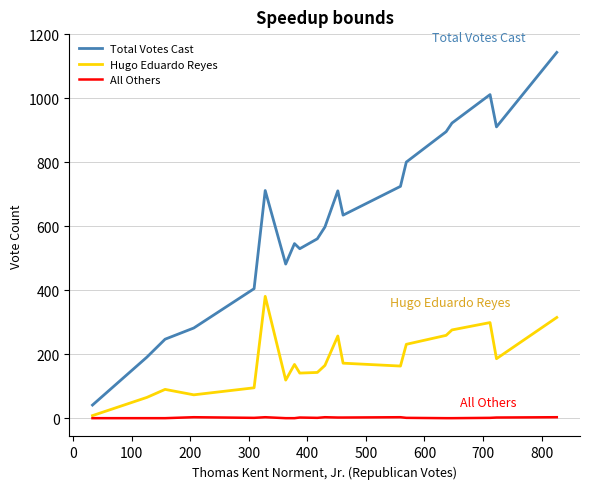

What is the maximum value for Hugo Eduardo Reyes?

381